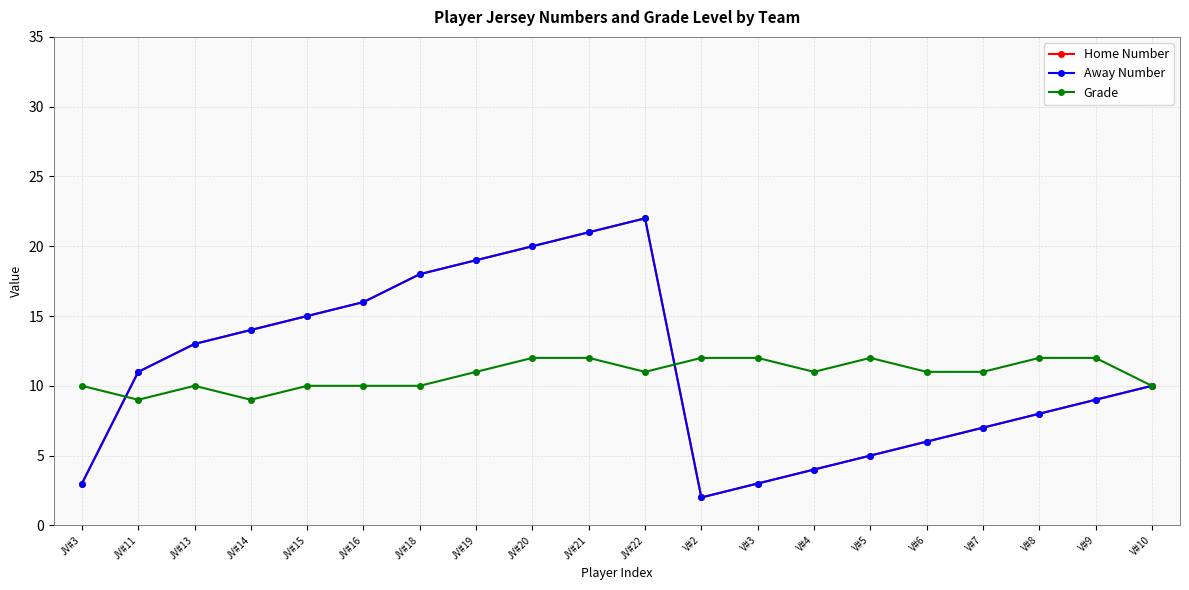

What is the label of the 3rd point from the left?

JV#13